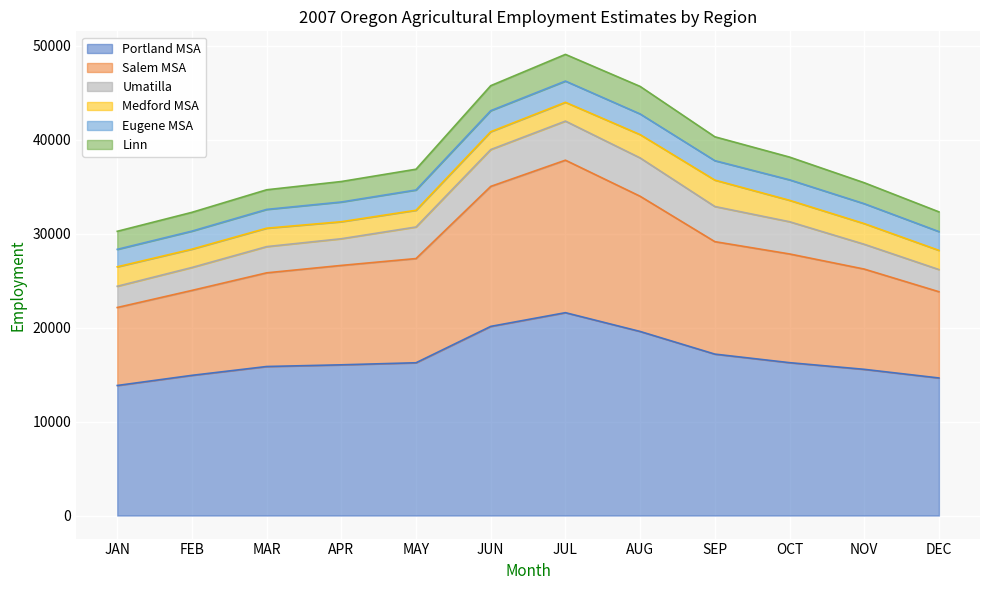

What is the difference between the maximum and second lowest values in the Salem MSA series?

7190